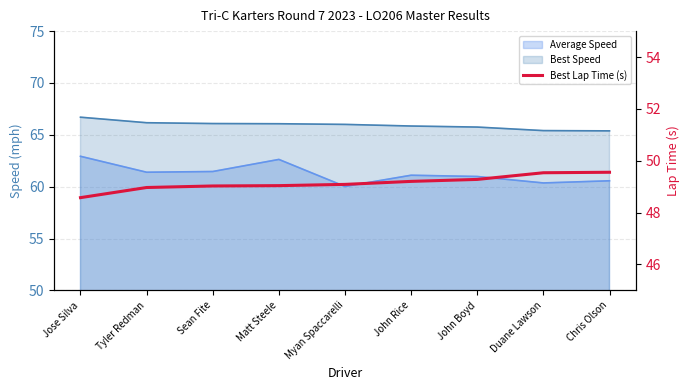

How many values exceed 49?

7